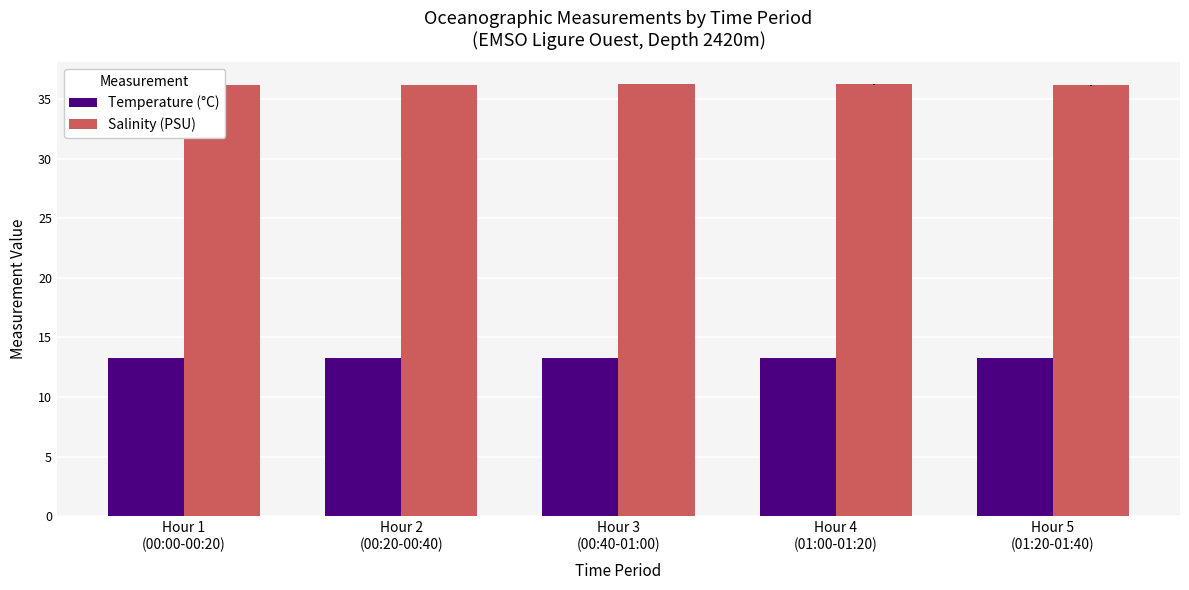

Which series has the largest total across all categories?

Salinity (PSU)